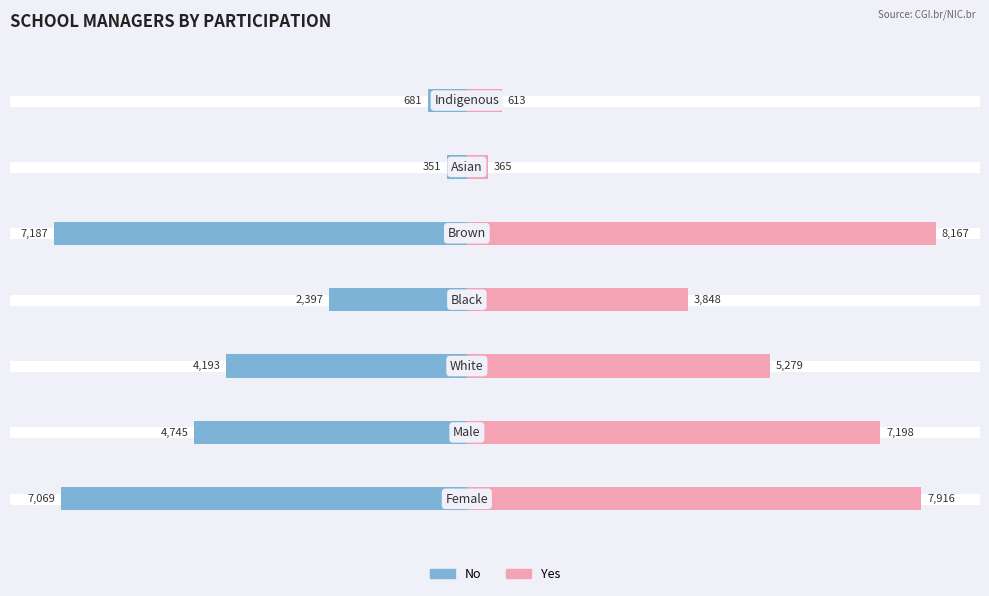

Reading left to right, list all the values displayed in this chart.

No: 0=-7069	1=-4745	2=-4193	3=-2397	4=-7187	5=-351	6=-681
Yes: 0=7916	1=7198	2=5279	3=3848	4=8167	5=365	6=613